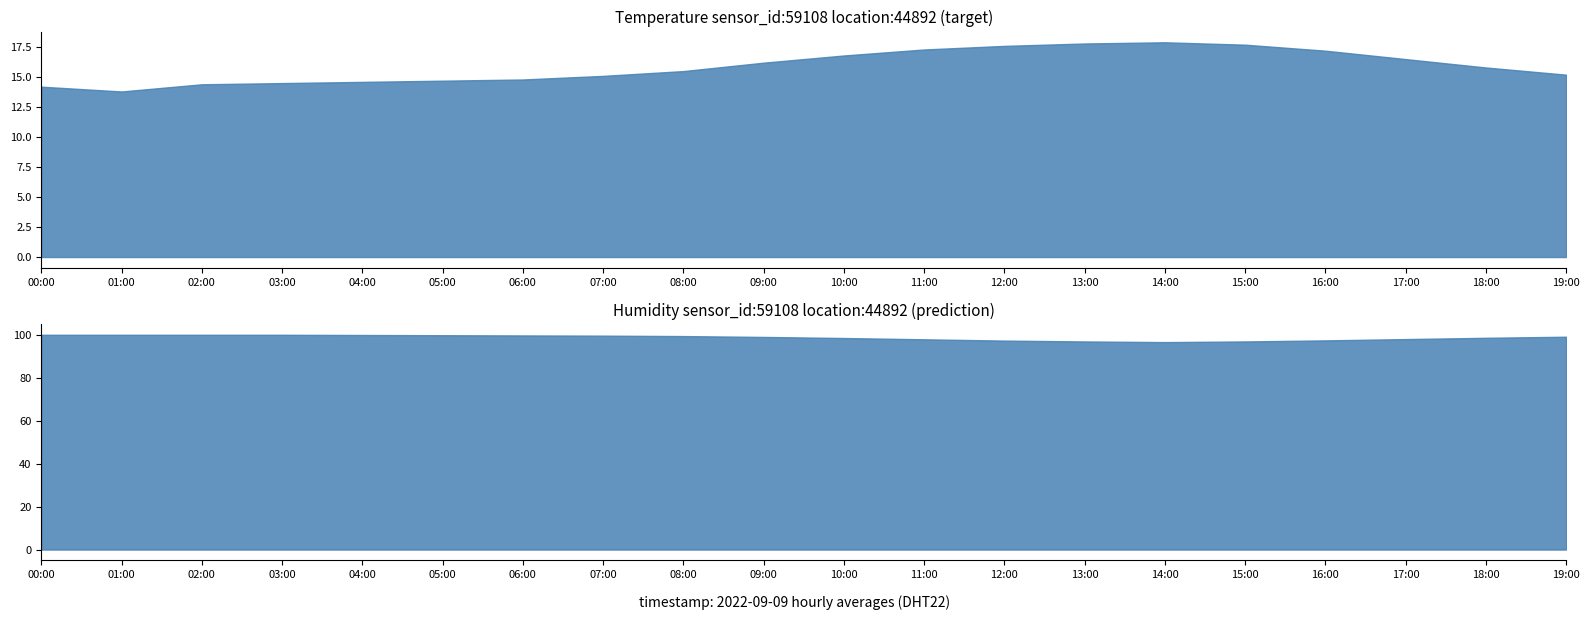

Is it true that humidity equals 99.7 at 5?

True